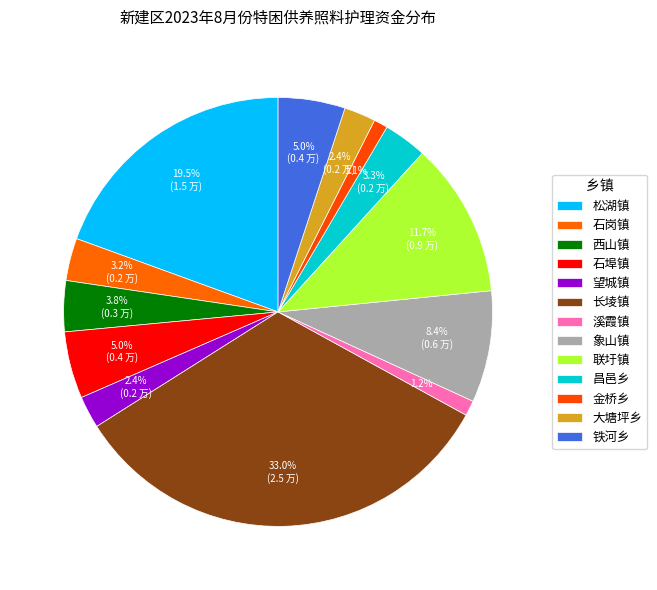

What percentage do 铁河乡 and 联圩镇 together represent?

16.7%